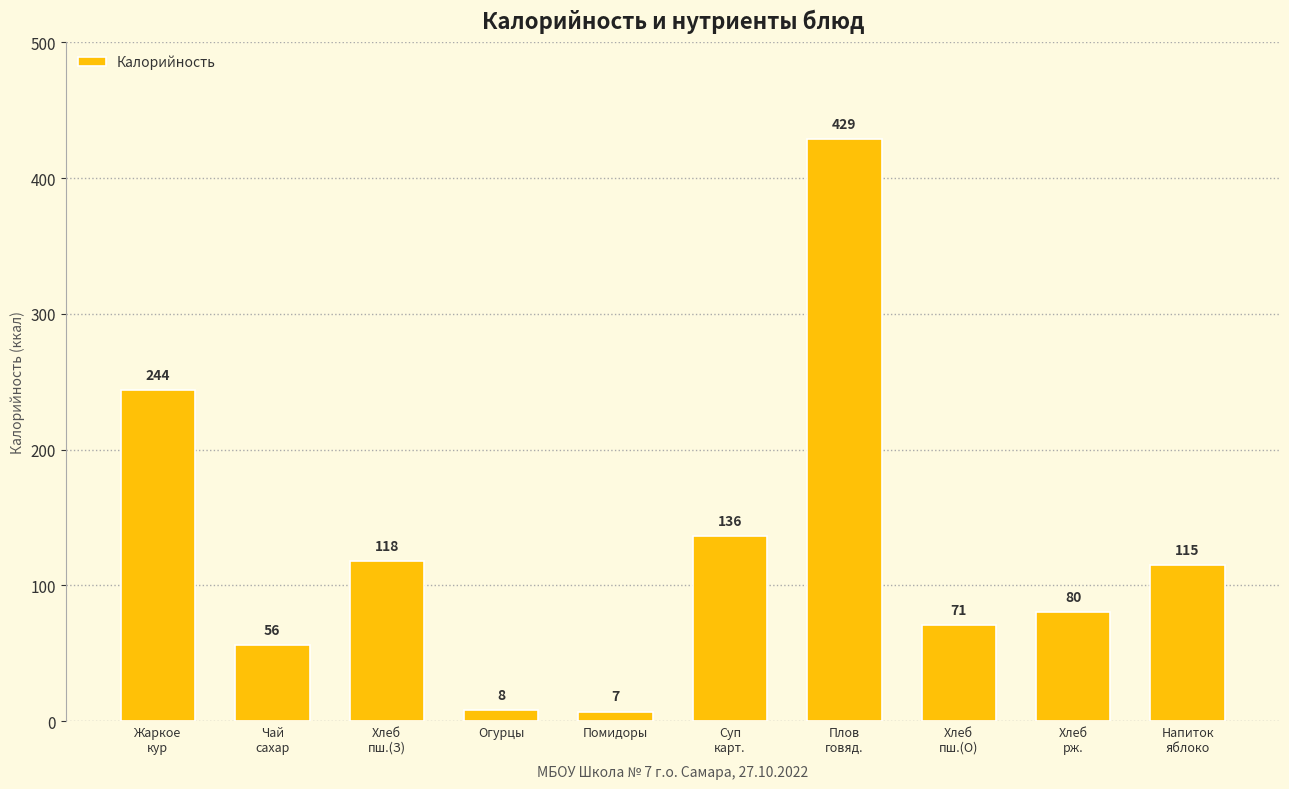

What is the label of the 1st bar from the right?

Напиток
яблоко